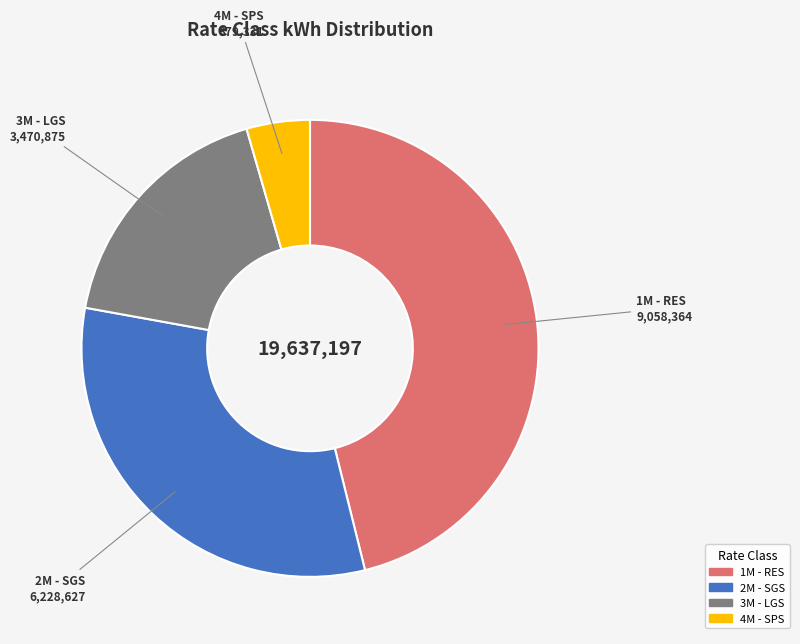

How many segments does this pie chart have?

4